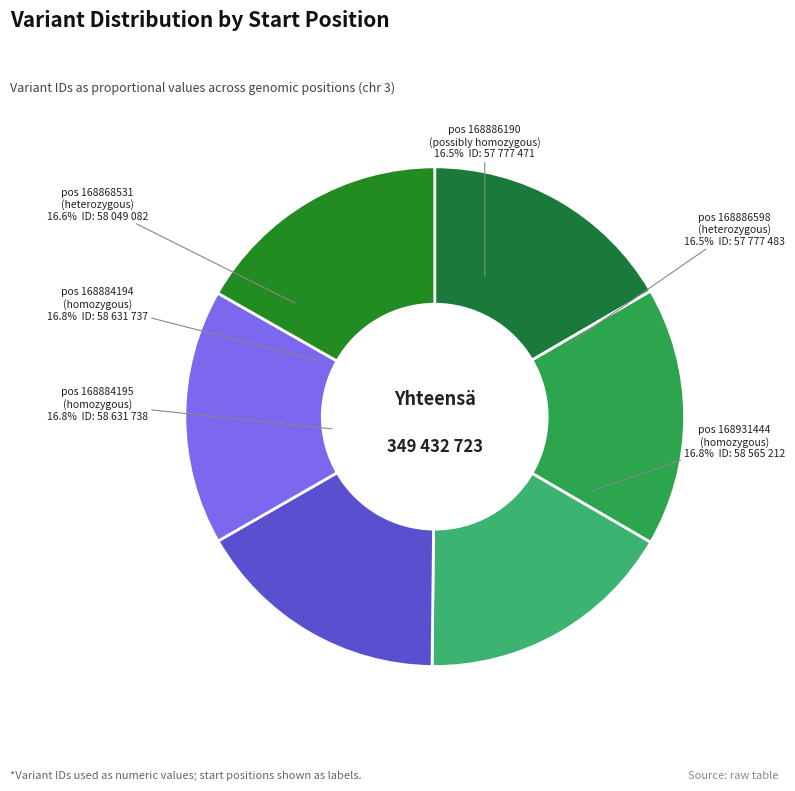

What is the largest slice in the pie chart?

168884195